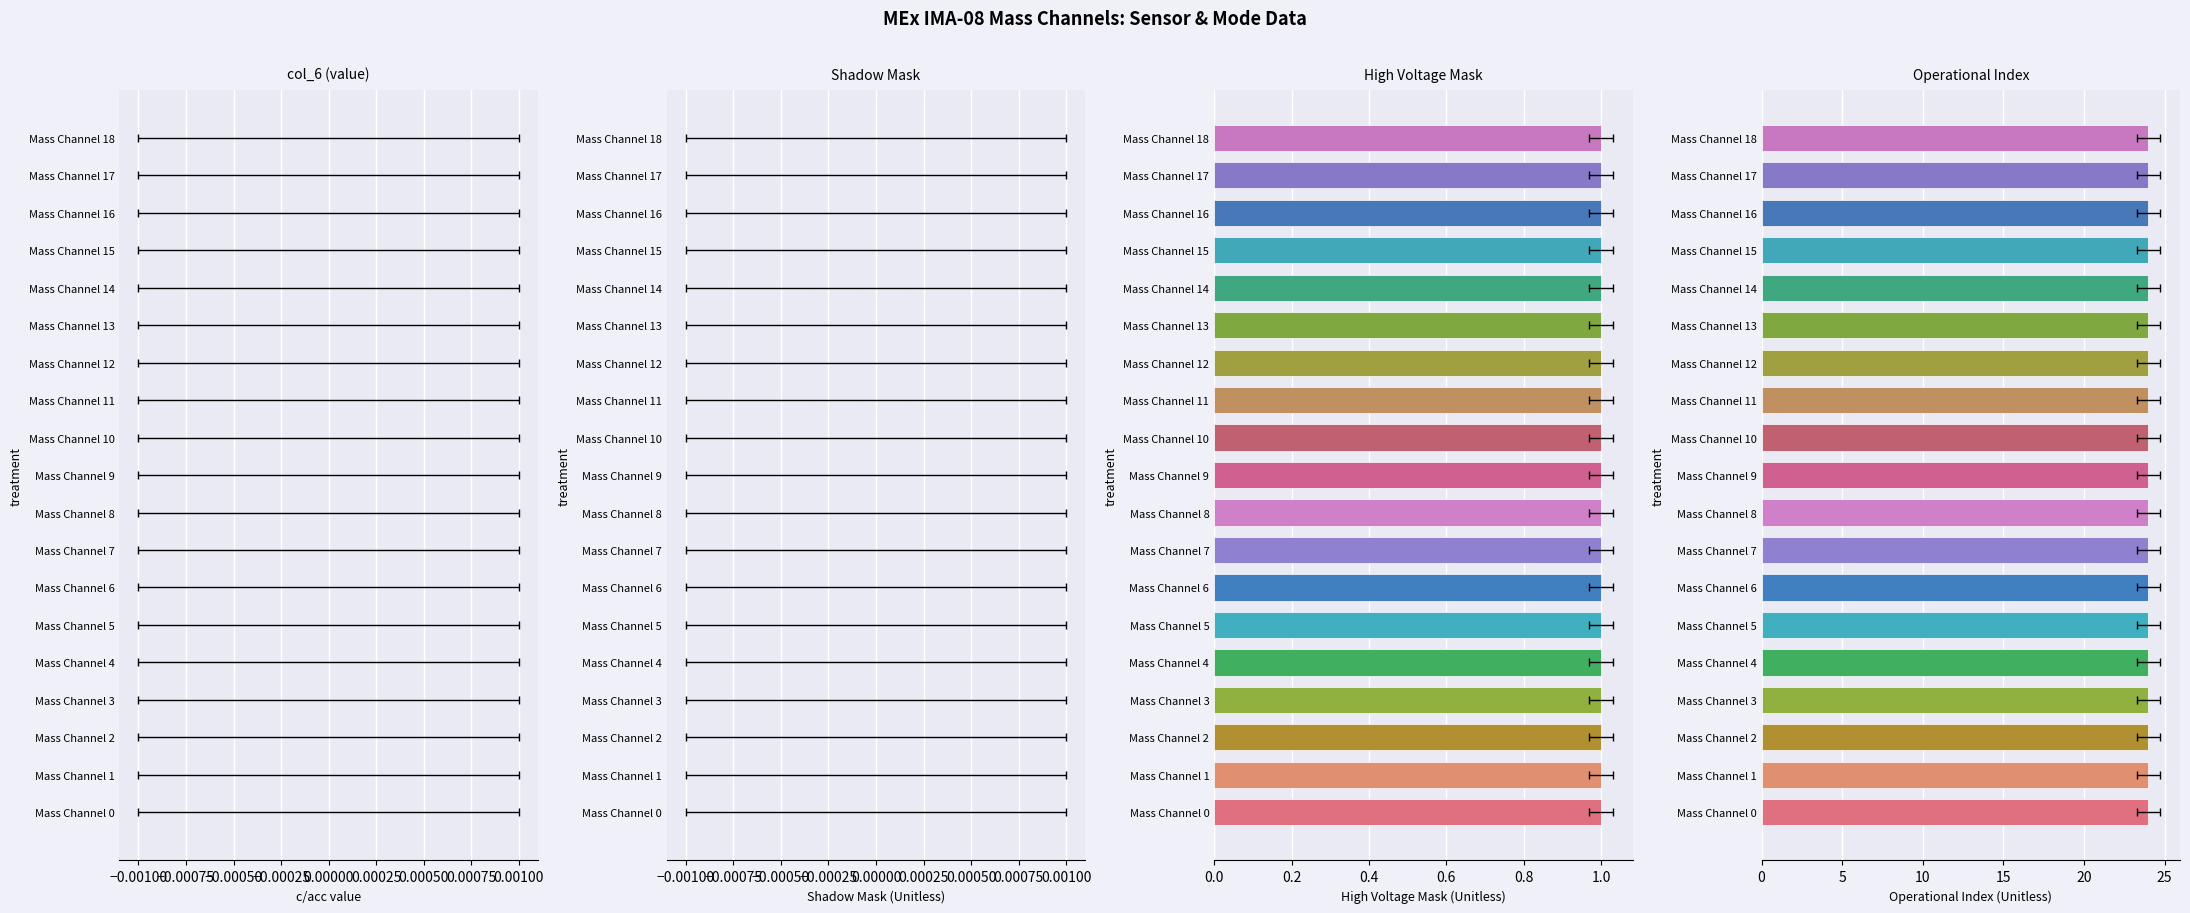

Which category has the lowest value across all series?

Mass Channel 0